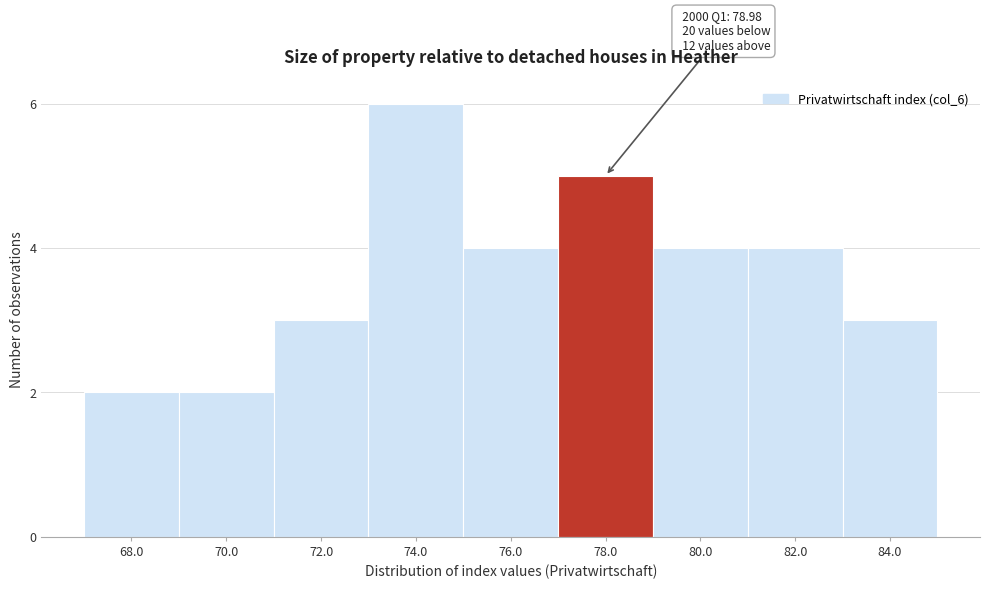

Reading left to right, transcribe all the data shown in this chart.

68.0=2	70.0=2	72.0=3	74.0=6	76.0=4	78.0=5	80.0=4	82.0=4	84.0=3